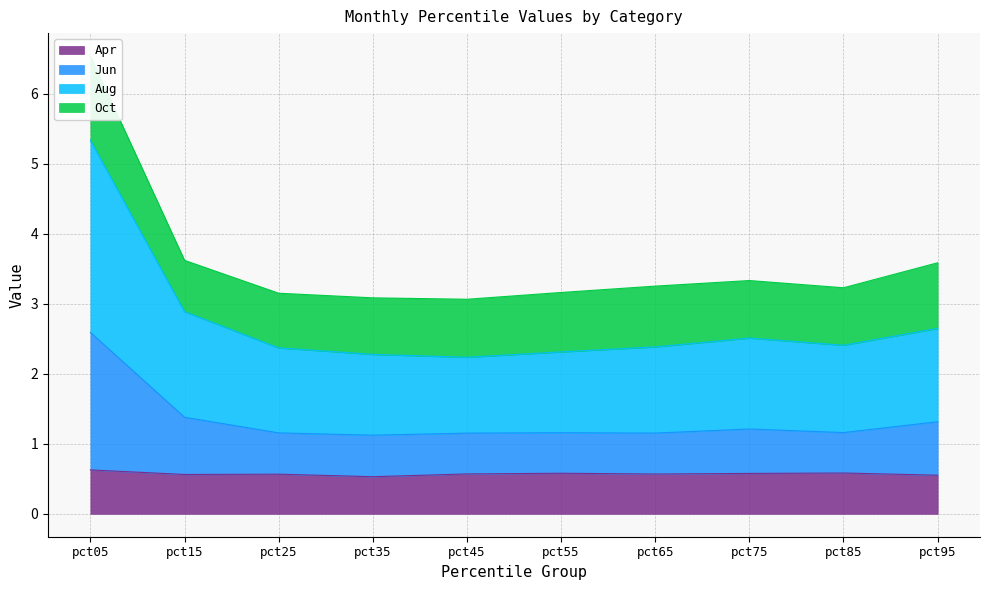

True or false: Jun has a value of 0.3 at pct45.

False